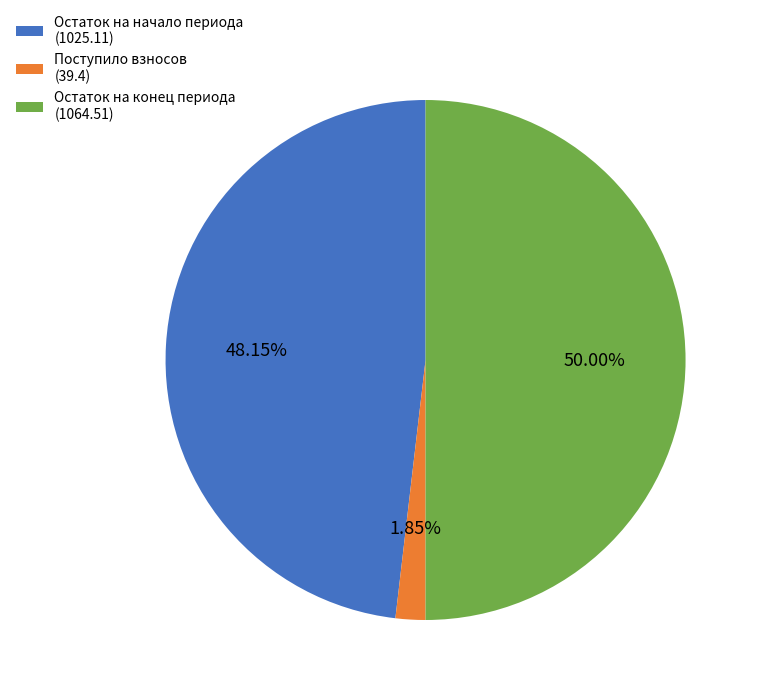

How many segments does this pie chart have?

3